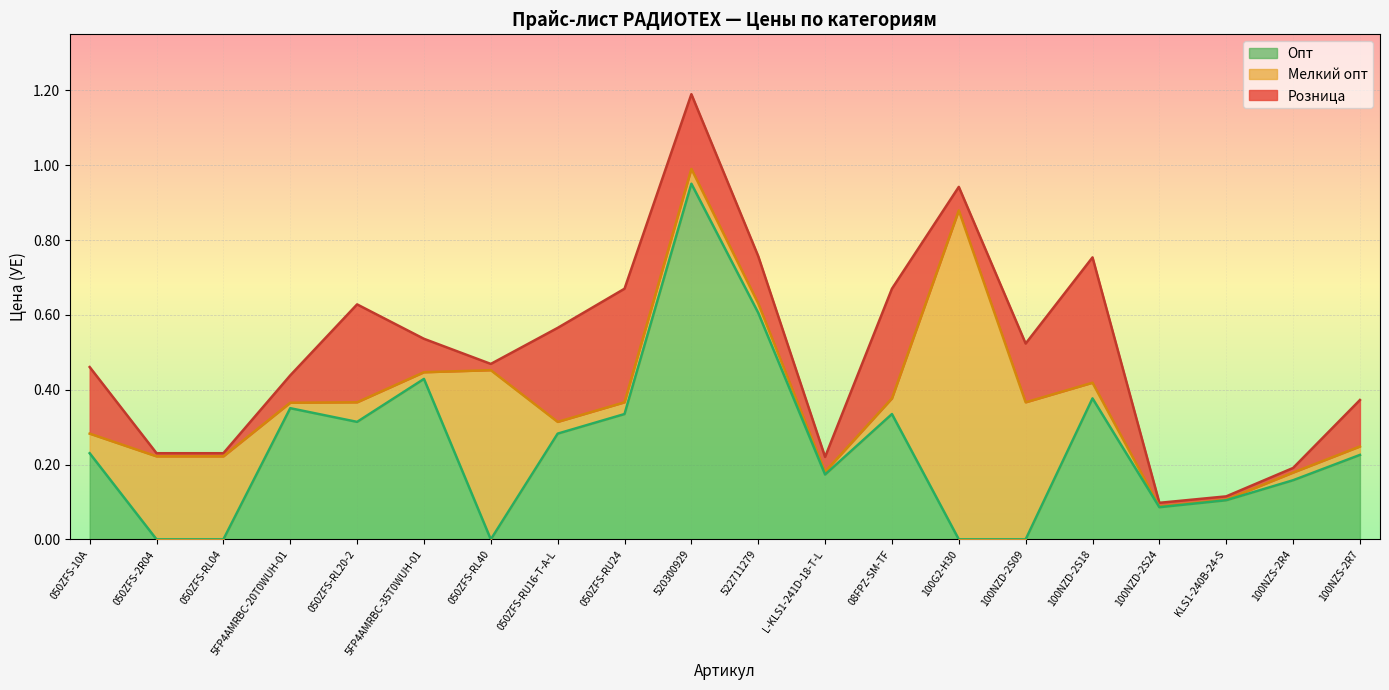

How many lines are shown in the chart?

3